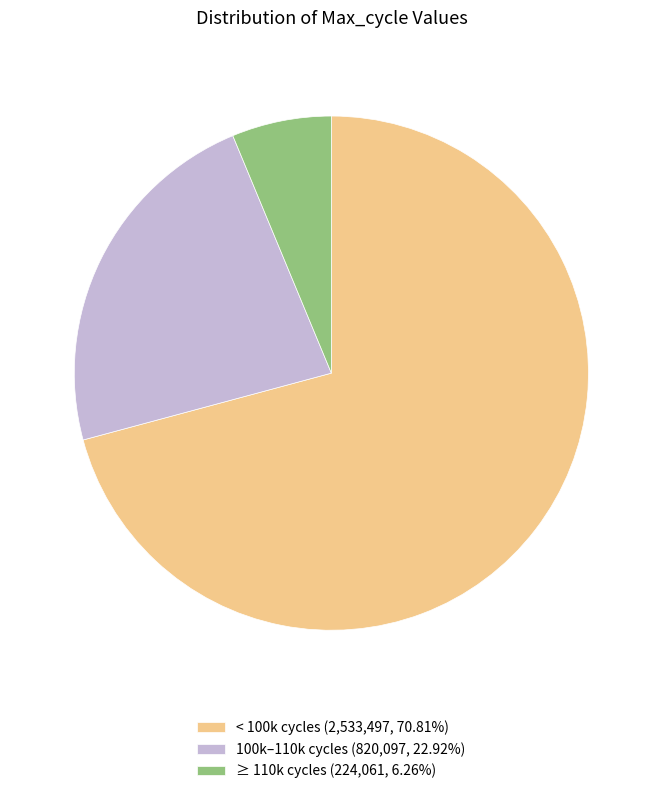

Combined, do ≥ 110k cycles (224,061, 6.26%) and < 100k cycles (2,533,497, 70.81%) account for over 50%?

Yes